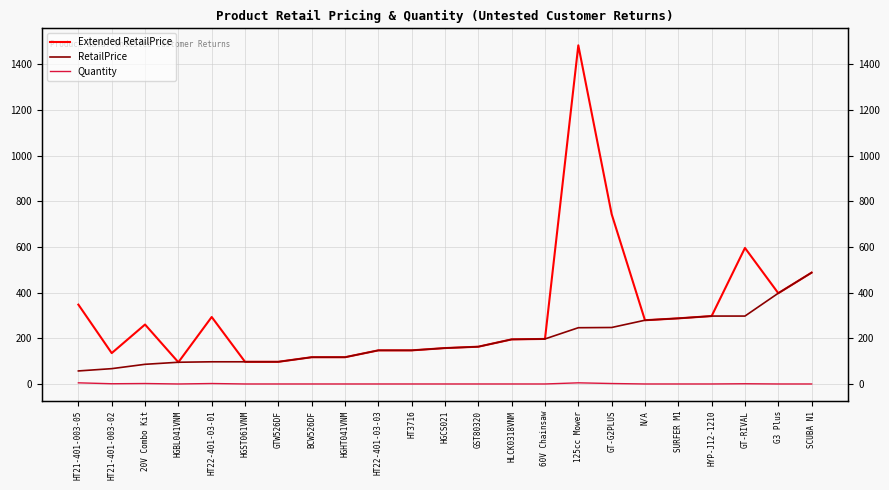

List the series in order of their peak value, highest first.

Extended RetailPrice, RetailPrice, Quantity